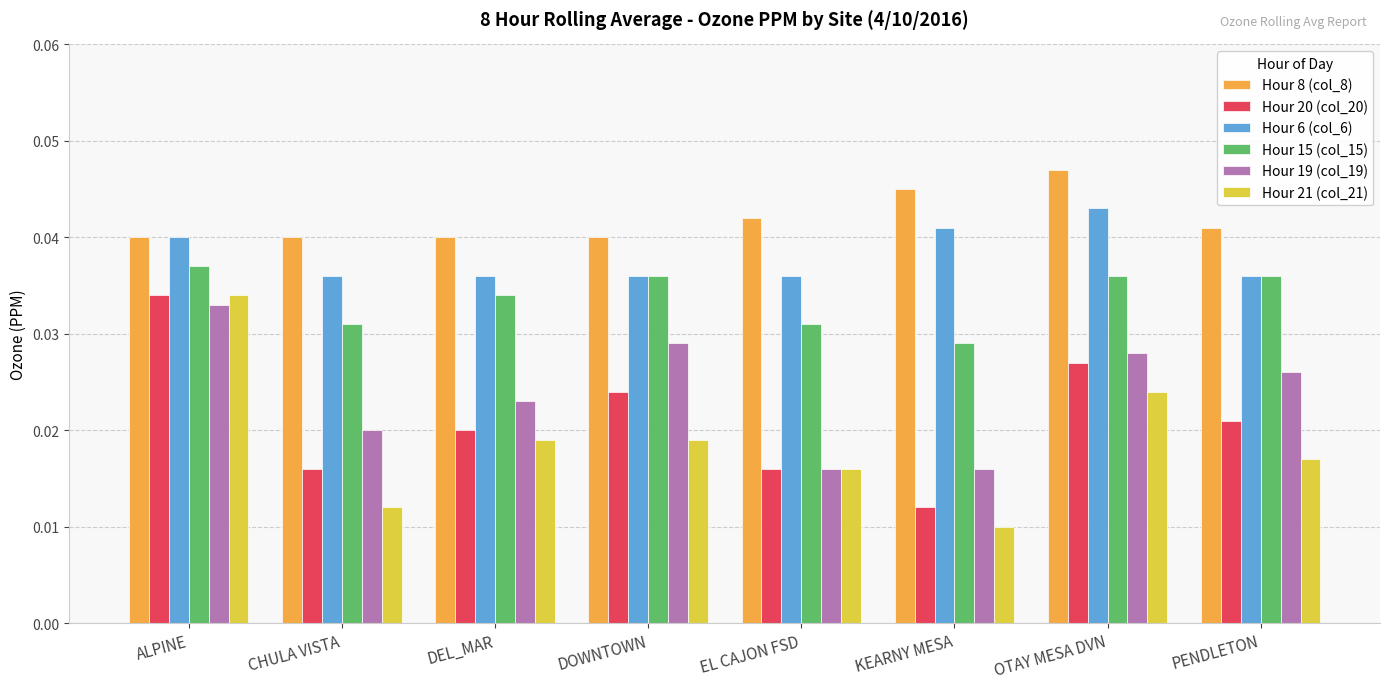

How many bars are there in each group?

6